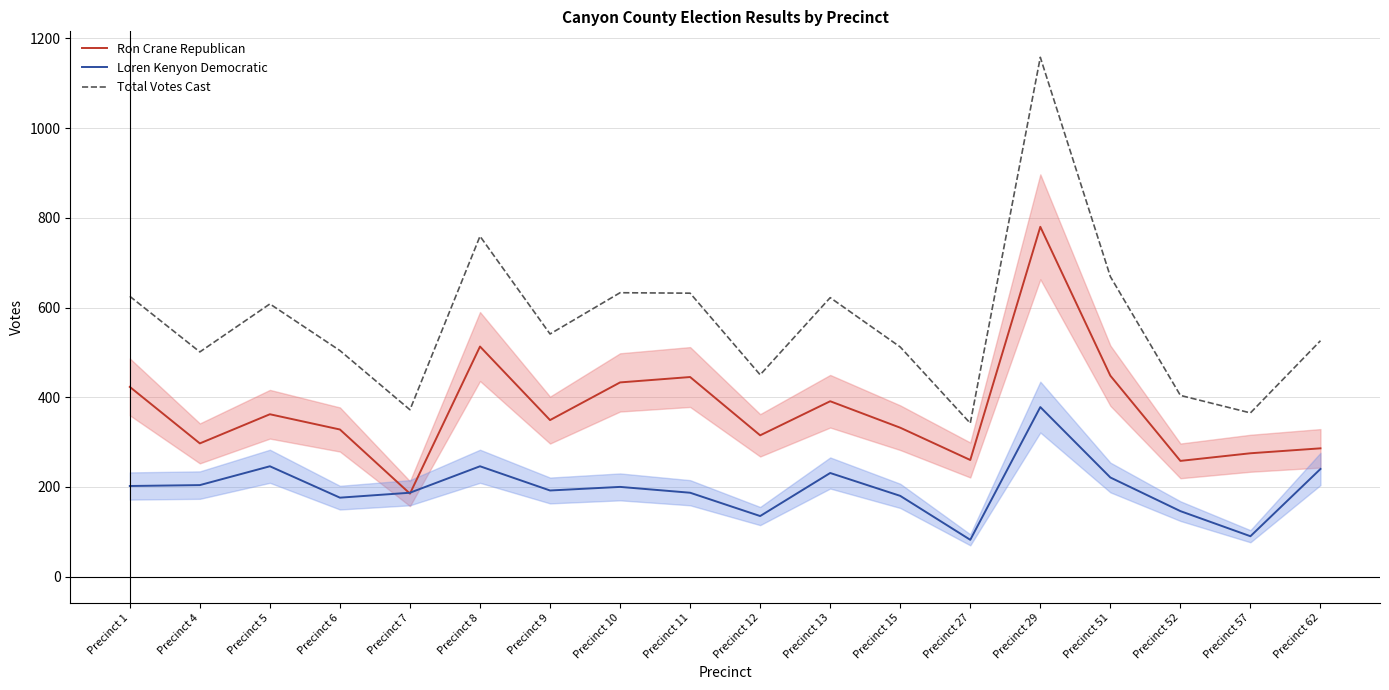

At how many categories does at least one series exceed 760?

1